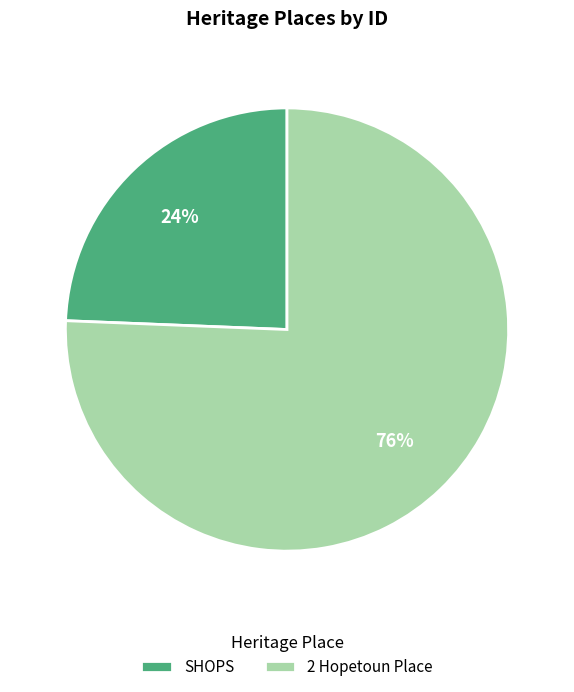

Rank the categories by value from highest to lowest.

2 Hopetoun Place, SHOPS